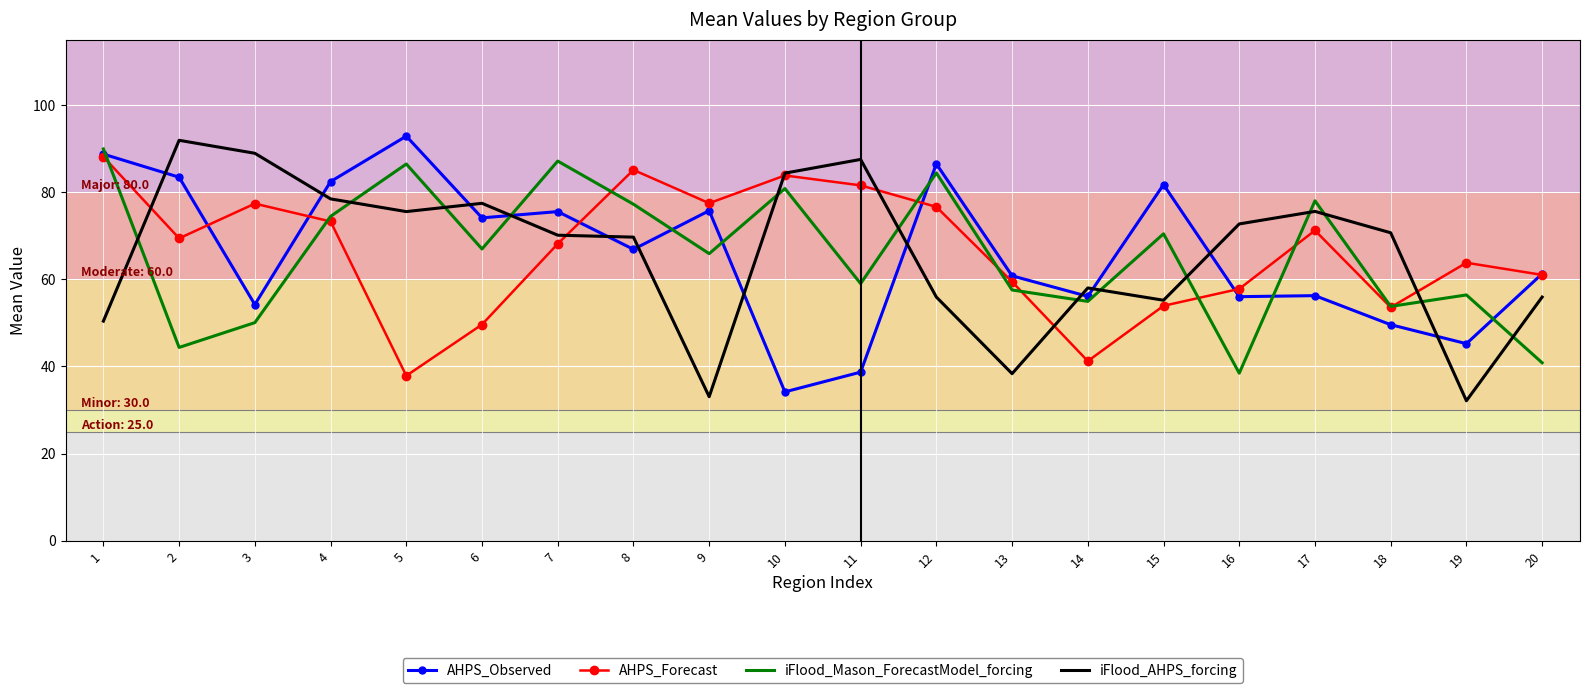

List the series in order of their peak value, lowest first.

AHPS_Forecast, iFlood_Mason_ForecastModel_forcing, iFlood_AHPS_forcing, AHPS_Observed